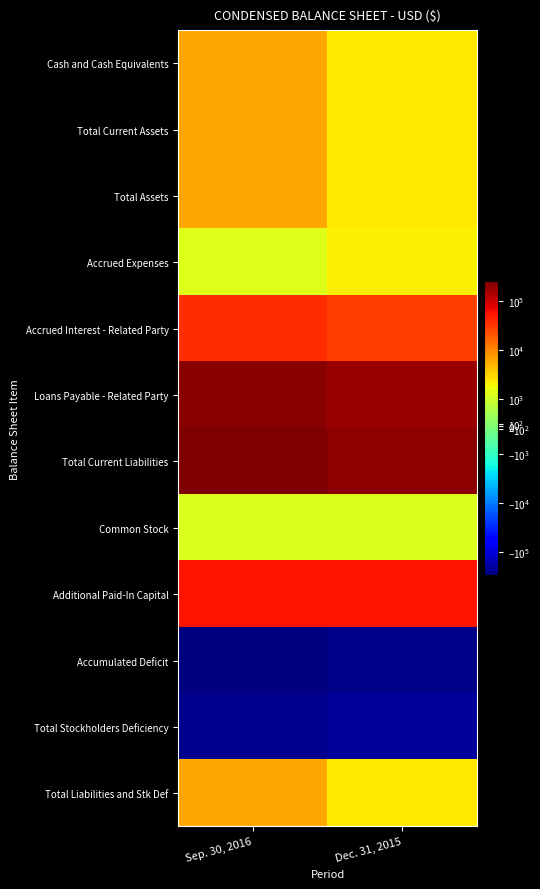

Reading right to left, list all the values displayed in this chart.

Cash and Cash Equivalents: Dec. 31, 2015=2346	Sep. 30, 2016=6289
Total Current Assets: Dec. 31, 2015=2346	Sep. 30, 2016=6289
Total Assets: Dec. 31, 2015=2346	Sep. 30, 2016=6289
Accrued Expenses: Dec. 31, 2015=2182	Sep. 30, 2016=1295
Accrued Interest - Related Party: Dec. 31, 2015=29109	Sep. 30, 2016=36316
Loans Payable - Related Party: Dec. 31, 2015=180124	Sep. 30, 2016=215124
Total Current Liabilities: Dec. 31, 2015=211415	Sep. 30, 2016=252735
Common Stock: Dec. 31, 2015=1240	Sep. 30, 2016=1240
Additional Paid-In Capital: Dec. 31, 2015=54560	Sep. 30, 2016=54560
Accumulated Deficit: Dec. 31, 2015=-264869	Sep. 30, 2016=-302246
Total Stockholders Deficiency: Dec. 31, 2015=-209069	Sep. 30, 2016=-246446
Total Liabilities and Stk Def: Dec. 31, 2015=2346	Sep. 30, 2016=6289